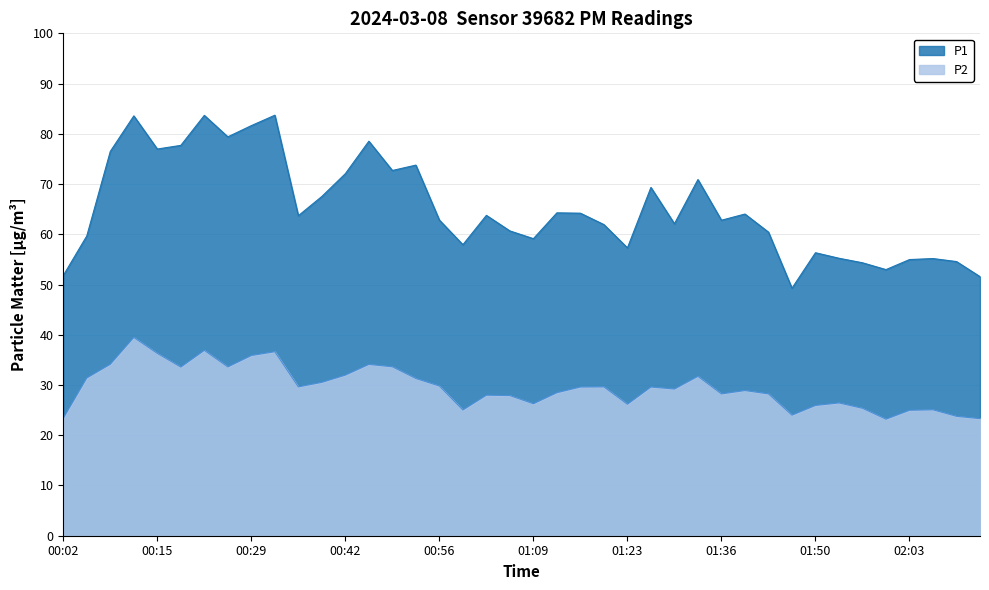

At how many categories does at least one series exceed 61?

24